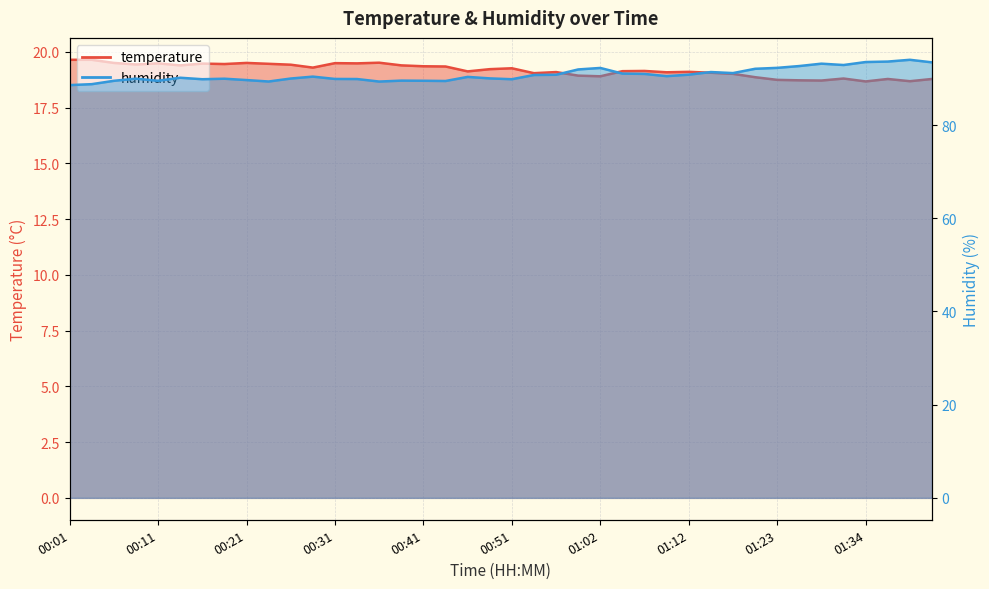

True or false: humidity and temperature cross at least once.

False